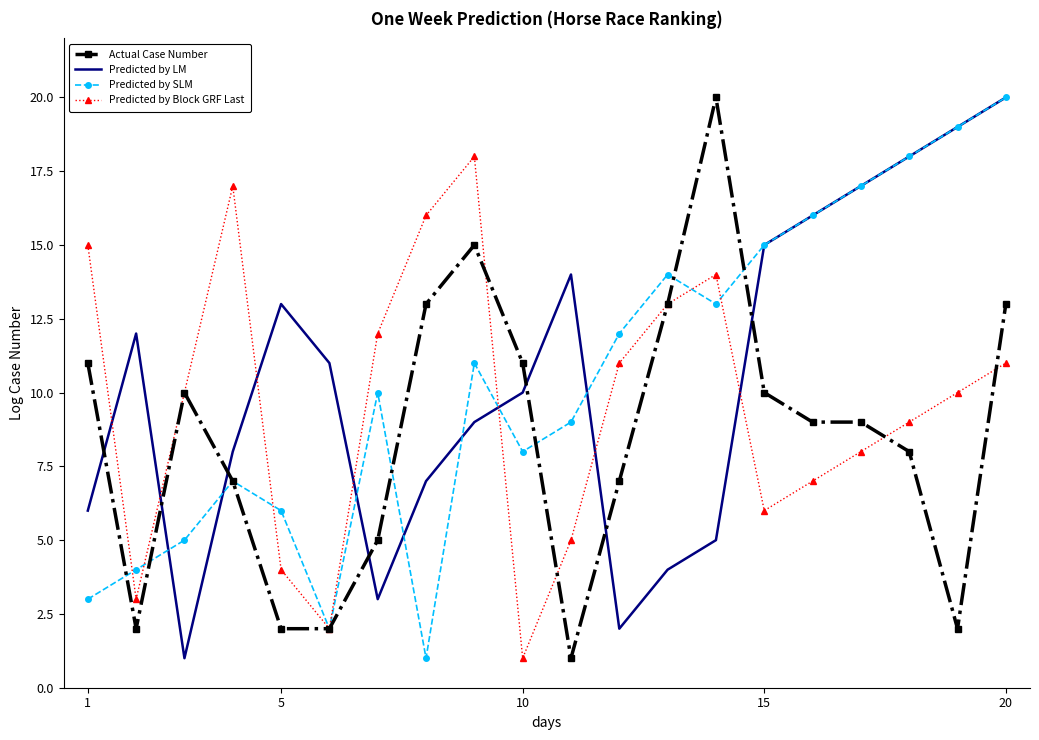

Which series ends up on top after the final intersection of Predicted by Block GRF Last and Predicted by LM?

Predicted by LM